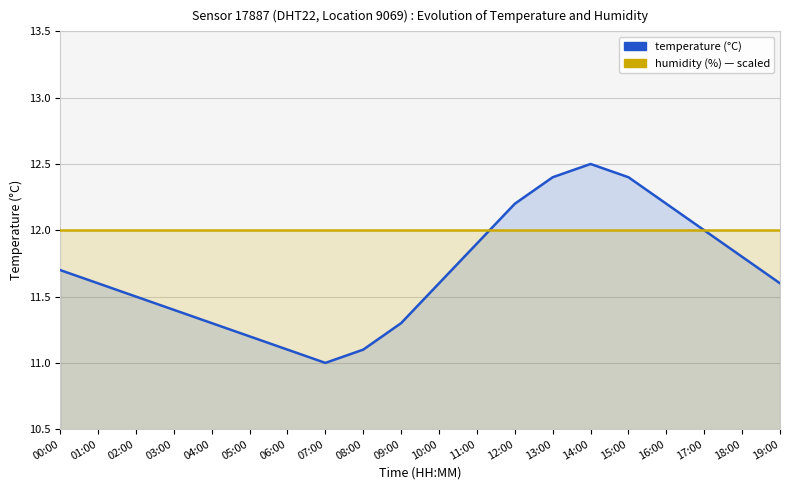

What position from the right is 07:00?

13